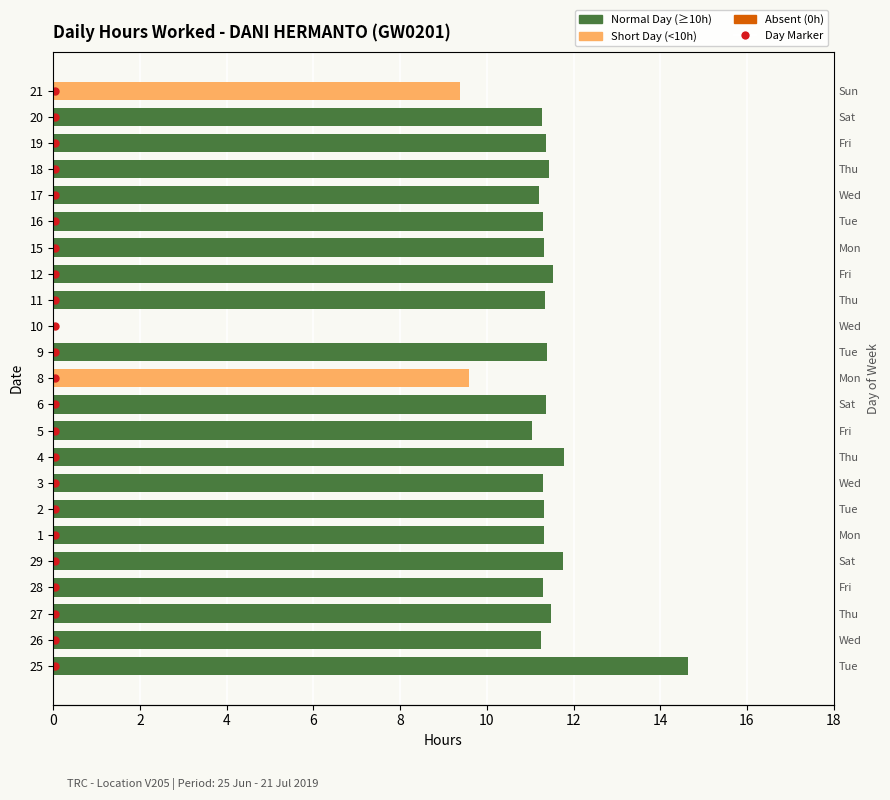

What is the sum of all values?

249.7